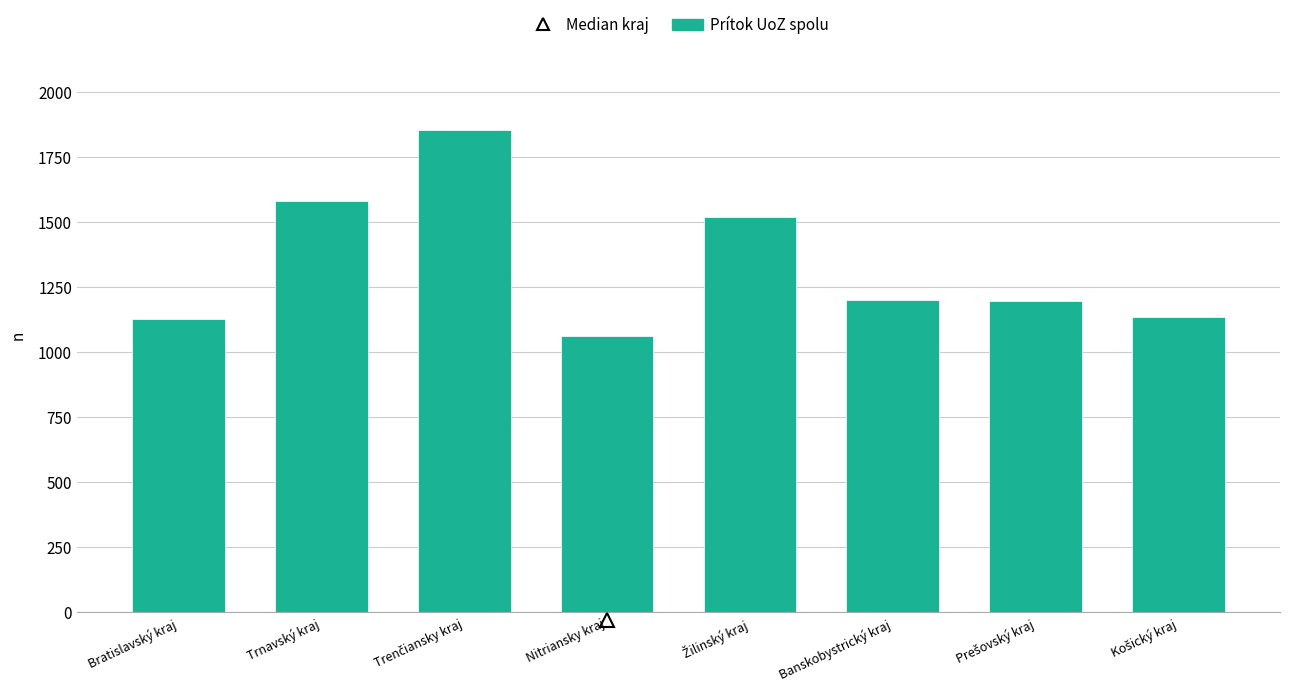

What is the value of the 5th bar from the left?

1521